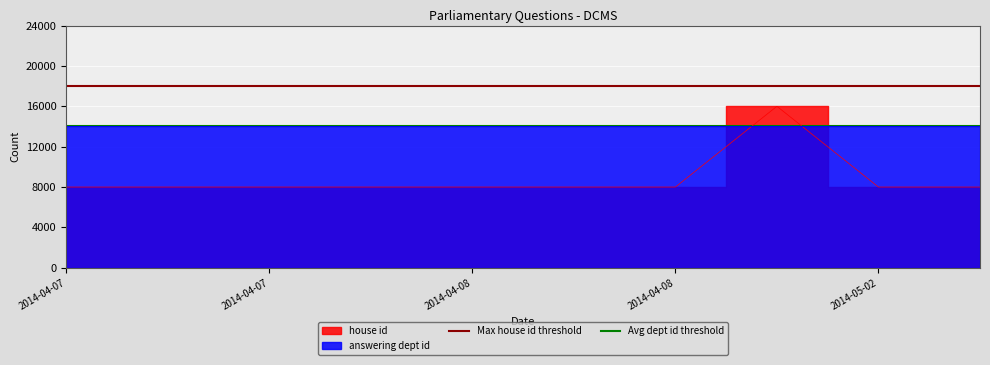

True or false: Max house id threshold has a value of 18000 at 2014-04-07.

True